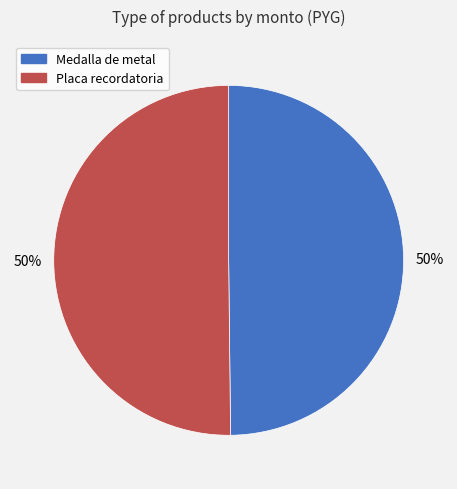

Do Medalla de metal and Placa recordatoria together represent more than half of the pie?

Yes